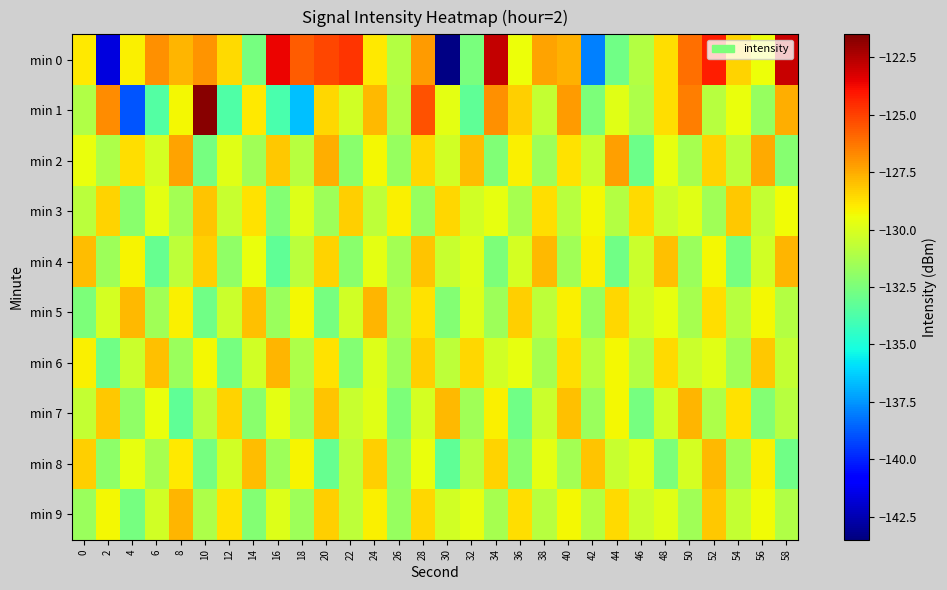

Reading left to right, extract all data points from this chart.

min 0: 0=-128.9	2=-141.7	4=-129.1	6=-126.9	8=-127.7	10=-127.0	12=-128.6	14=-132.7	16=-123.6	18=-125.6	20=-125.2	22=-124.7	24=-129.0	26=-131.0	28=-127.2	30=-143.4	32=-132.5	34=-122.8	36=-129.5	38=-127.3	40=-127.6	42=-138.0	44=-132.8	46=-131.0	48=-128.7	50=-126.1	52=-124.2	54=-128.4	56=-129.4	58=-123.0
min 1: 0=-131.0	2=-126.8	4=-138.9	6=-133.6	8=-129.2	10=-121.7	12=-133.7	14=-128.9	16=-133.8	18=-136.6	20=-128.5	22=-130.2	24=-127.8	26=-131.1	28=-125.4	30=-129.7	32=-133.2	34=-126.9	36=-128.3	38=-130.6	40=-127.1	42=-132.5	44=-129.8	46=-131.2	48=-128.7	50=-126.4	52=-130.9	54=-129.5	56=-131.8	58=-127.6
min 2: 0=-129.5	2=-131.2	4=-128.7	6=-130.1	8=-127.3	10=-132.6	12=-129.8	14=-131.5	16=-128.2	18=-130.9	20=-127.6	22=-132.1	24=-129.3	26=-131.8	28=-128.5	30=-130.2	32=-127.9	34=-132.4	36=-129.1	38=-131.6	40=-128.8	42=-130.5	44=-127.2	46=-132.9	48=-129.6	50=-131.3	52=-128.4	54=-130.7	56=-127.5	58=-132.2
min 3: 0=-130.8	2=-128.4	4=-132.1	6=-129.7	8=-131.4	10=-128.1	12=-130.5	14=-128.8	16=-132.3	18=-129.9	20=-131.6	22=-128.3	24=-130.7	26=-129.1	28=-131.8	30=-128.5	32=-130.2	34=-129.6	36=-131.3	38=-128.7	40=-130.9	42=-129.3	44=-131.0	46=-128.6	48=-130.4	50=-129.8	52=-131.5	54=-128.2	56=-130.6	58=-129.4
min 4: 0=-127.9	2=-131.6	4=-129.2	6=-133.1	8=-130.7	10=-128.3	12=-131.9	14=-129.5	16=-133.2	18=-130.8	20=-128.4	22=-132.1	24=-129.7	26=-131.4	28=-128.1	30=-130.5	32=-129.8	34=-132.5	36=-130.1	38=-127.8	40=-131.5	42=-129.1	44=-132.8	46=-130.4	48=-128.0	50=-131.7	52=-129.3	54=-132.6	56=-130.2	58=-127.7
min 5: 0=-132.5	2=-130.1	4=-127.8	6=-131.5	8=-129.1	10=-132.8	12=-130.4	14=-128.0	16=-131.7	18=-129.3	20=-132.6	22=-130.2	24=-127.7	26=-131.2	28=-128.8	30=-132.3	32=-129.9	34=-131.6	36=-128.3	38=-130.7	40=-129.1	42=-131.8	44=-128.5	46=-130.2	48=-129.6	50=-131.3	52=-128.7	54=-130.9	56=-129.3	58=-131.0
min 6: 0=-129.1	2=-132.8	4=-130.4	6=-128.0	8=-131.7	10=-129.3	12=-132.6	14=-130.2	16=-127.7	18=-131.2	20=-128.8	22=-132.3	24=-129.9	26=-131.6	28=-128.3	30=-130.7	32=-128.5	34=-130.2	36=-129.6	38=-131.3	40=-128.7	42=-130.9	44=-129.3	46=-131.0	48=-128.6	50=-130.4	52=-129.8	54=-131.5	56=-128.2	58=-130.6
min 7: 0=-130.6	2=-128.2	4=-131.9	6=-129.5	8=-133.2	10=-130.8	12=-128.4	14=-132.1	16=-129.7	18=-131.4	20=-128.1	22=-130.5	24=-129.8	26=-132.5	28=-130.1	30=-127.8	32=-131.5	34=-129.1	36=-132.8	38=-130.4	40=-128.0	42=-131.7	44=-129.3	46=-132.6	48=-130.2	50=-127.7	52=-131.2	54=-128.8	56=-132.3	58=-130.9
min 8: 0=-128.3	2=-132.0	4=-129.6	6=-131.3	8=-128.9	10=-132.6	12=-130.2	14=-127.9	16=-131.6	18=-129.2	20=-133.1	22=-130.7	24=-128.3	26=-131.9	28=-129.5	30=-133.2	32=-130.8	34=-128.4	36=-132.1	38=-129.7	40=-131.4	42=-128.1	44=-130.5	46=-129.8	48=-132.5	50=-130.1	52=-127.8	54=-131.5	56=-129.1	58=-132.8
min 9: 0=-131.7	2=-129.3	4=-132.6	6=-130.2	8=-127.7	10=-131.2	12=-128.8	14=-132.3	16=-129.9	18=-131.6	20=-128.3	22=-130.7	24=-129.1	26=-131.8	28=-128.5	30=-130.2	32=-129.6	34=-131.3	36=-128.7	38=-130.9	40=-129.3	42=-131.0	44=-128.6	46=-130.4	48=-129.8	50=-131.5	52=-128.2	54=-130.6	56=-129.4	58=-131.1